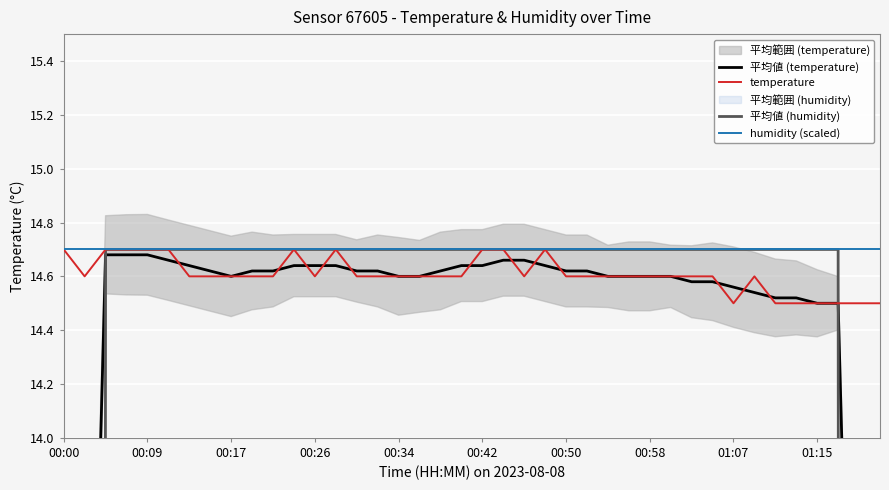

What is the average value of the humidity (scaled) series?

14.7